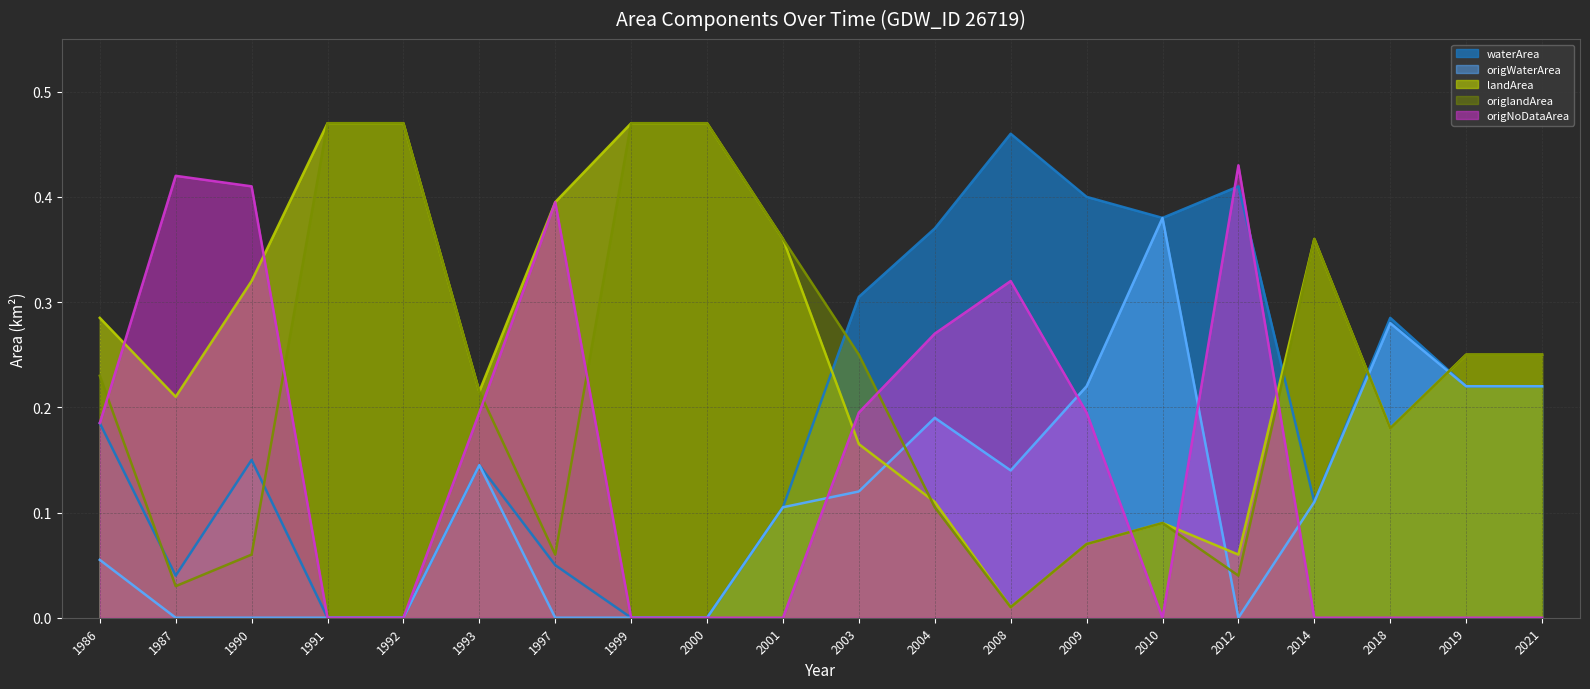

Is it true that origNoDataArea equals 0.0 at 2021?

True